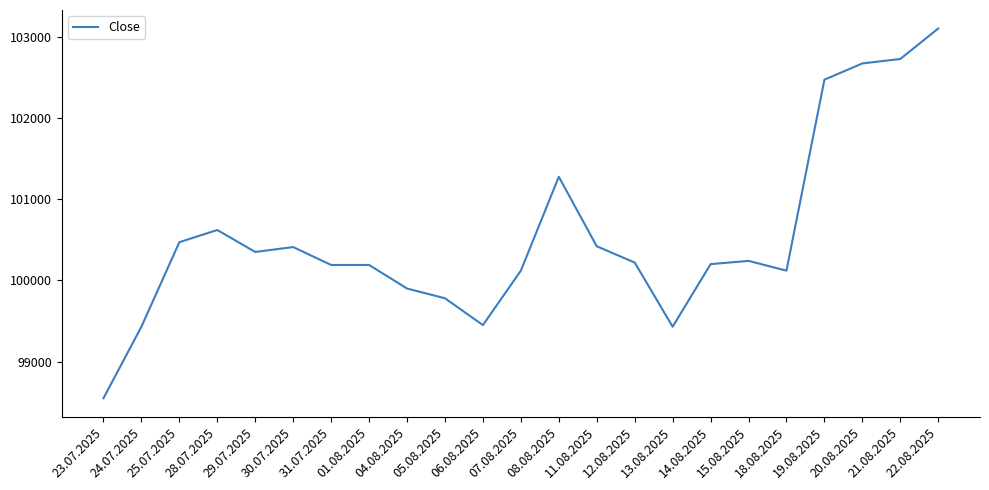

What is the difference between the maximum and minimum values?

4550